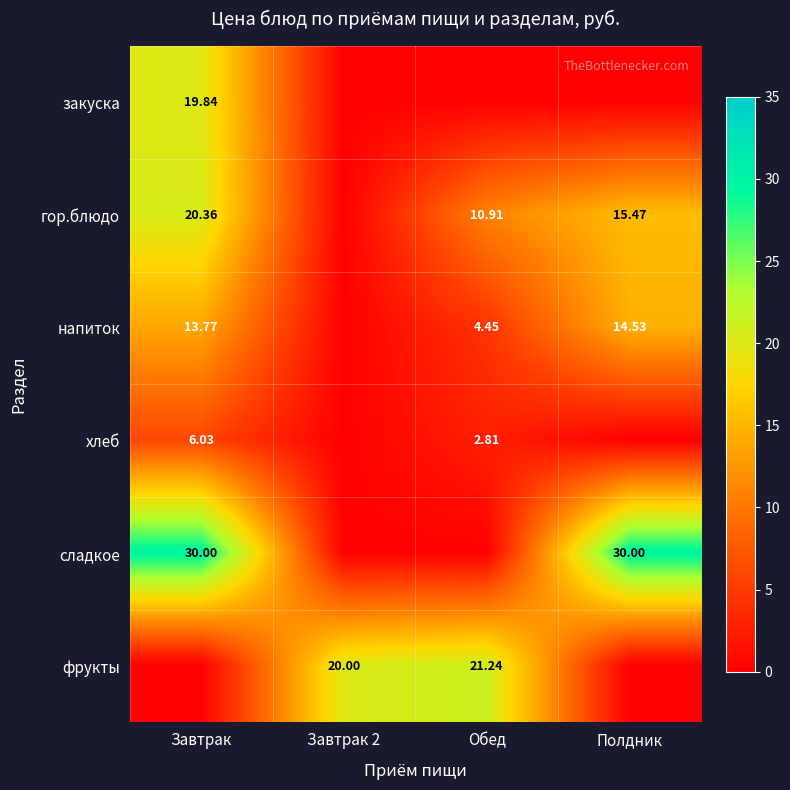

Is the value of гор.блюдо at Завтрак greater than the value of сладкое at Завтрак?

No